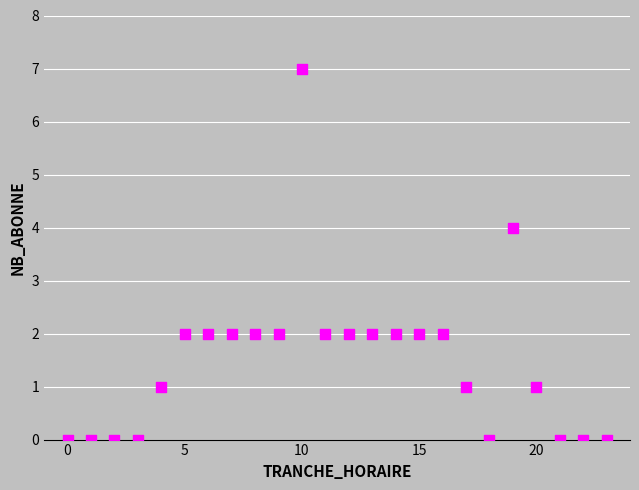

What is the range of X values (max minus min)?

23